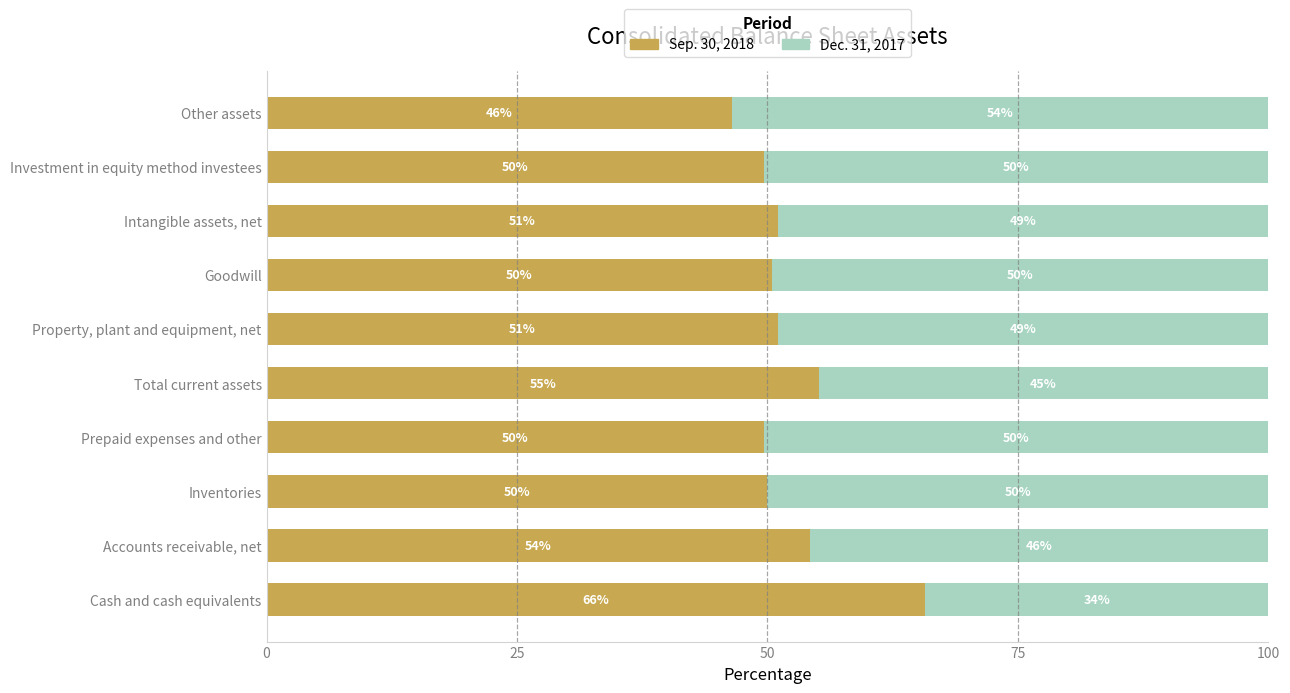

Read the Sep. 30, 2018 value at Total current assets.

55.1